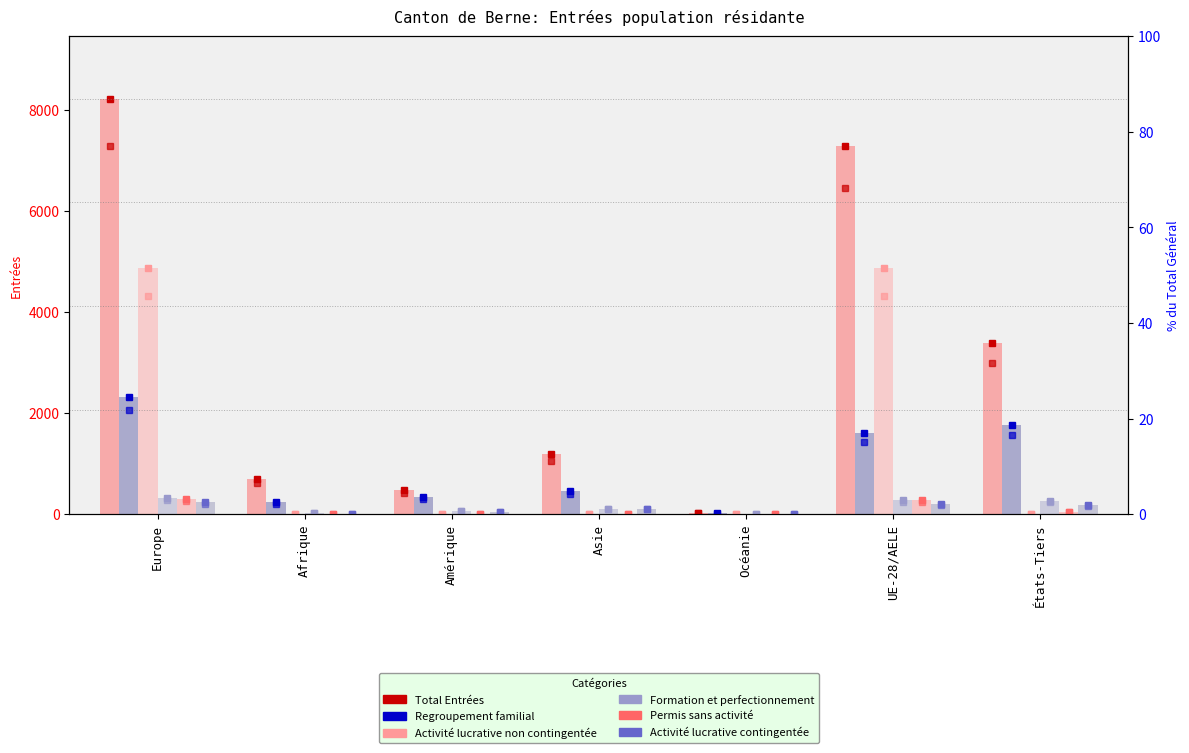

What is the difference between the Formation et perfectionnement values at États-Tiers and Amérique?

196